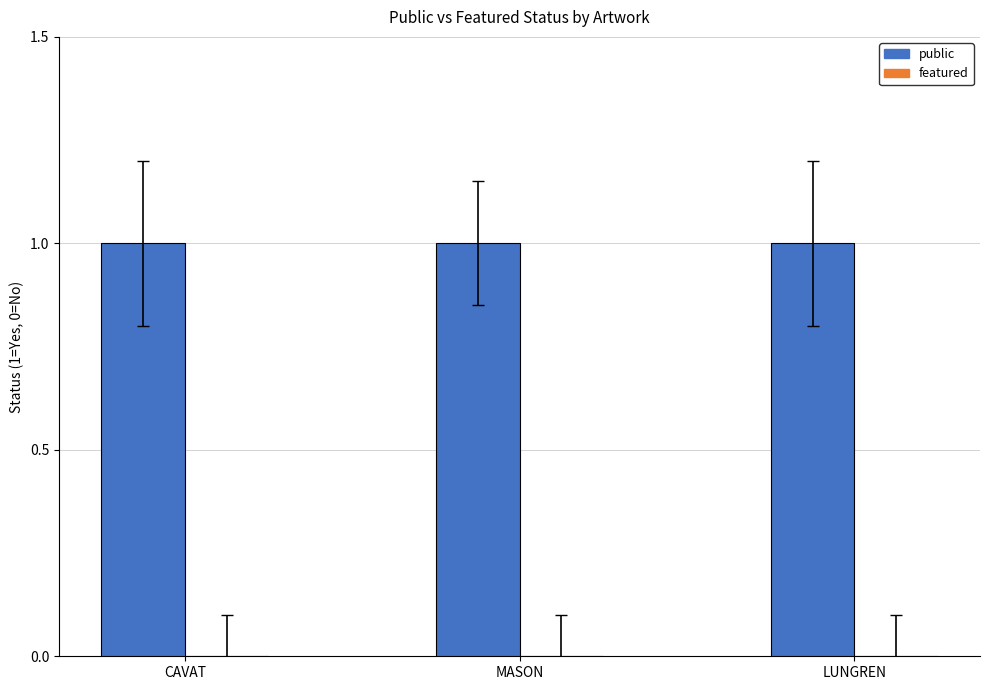

What value does the public series have at MASON?

1